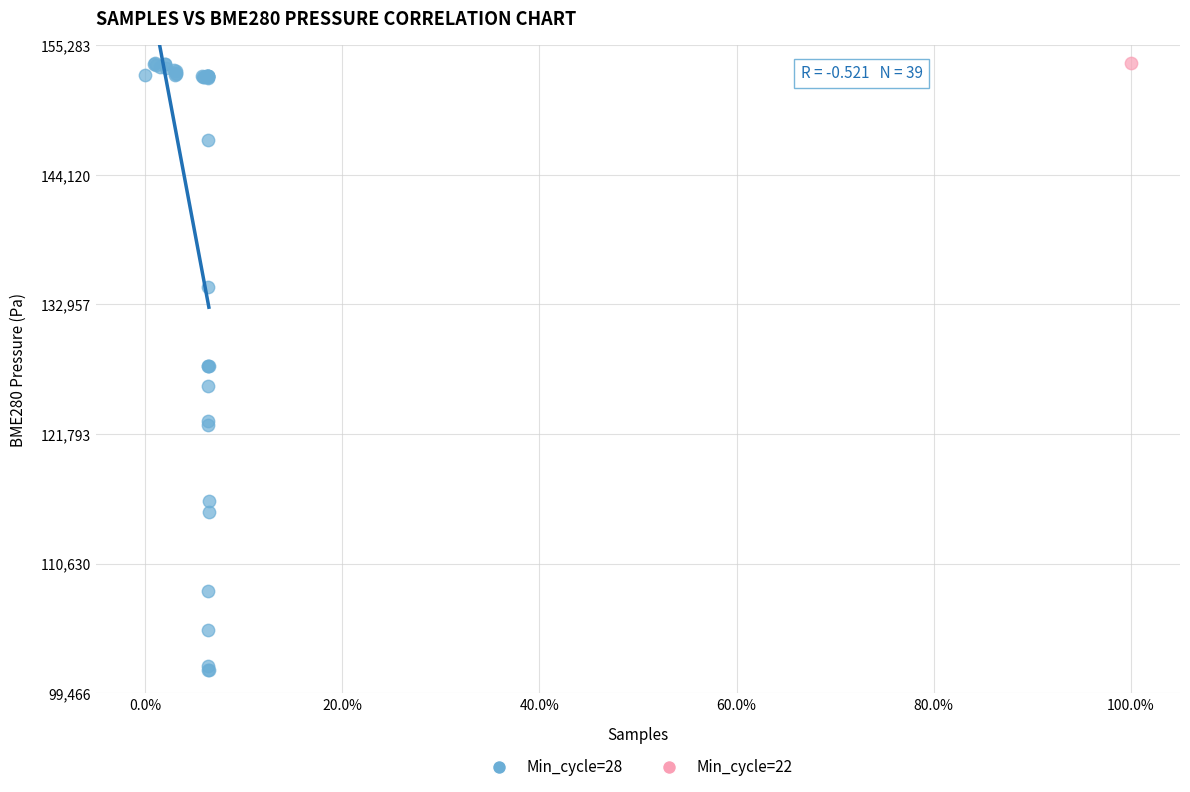

What are all the series names shown in the legend?

Min_cycle=28, Min_cycle=22